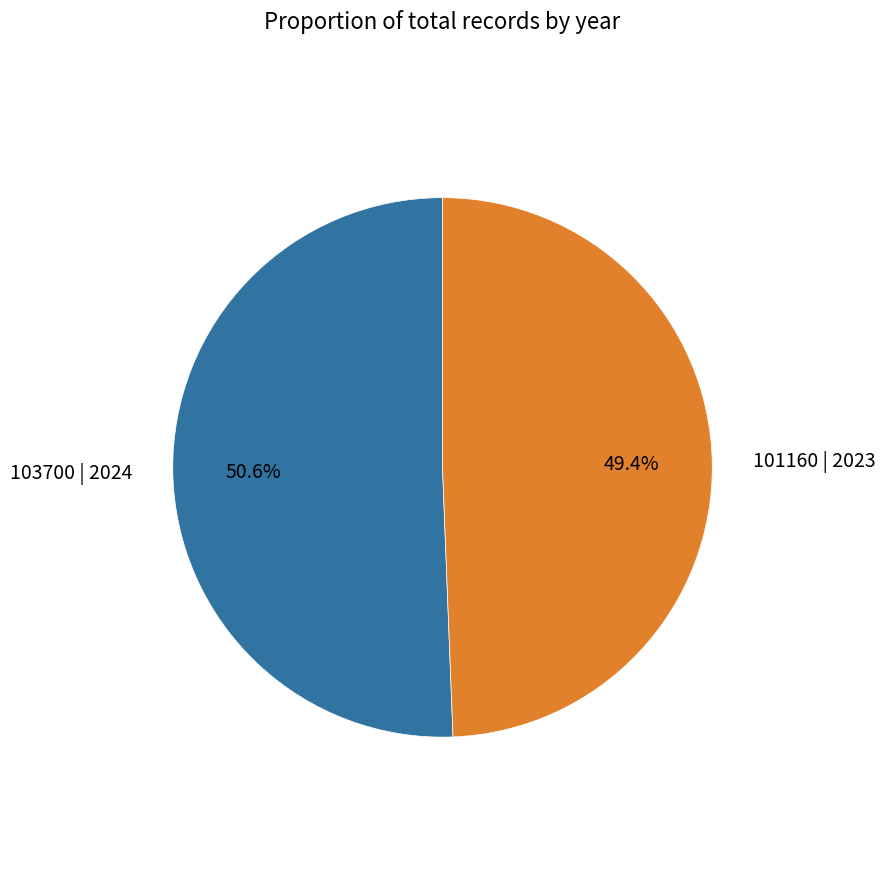

Is there a majority slice in this chart?

Yes